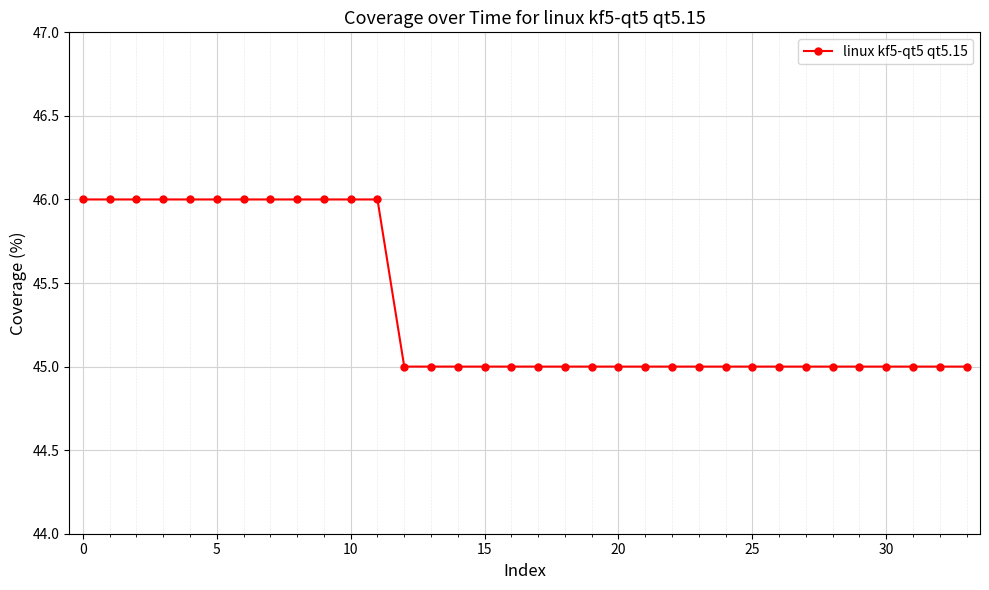

Does the chart have visible grid lines?

Yes